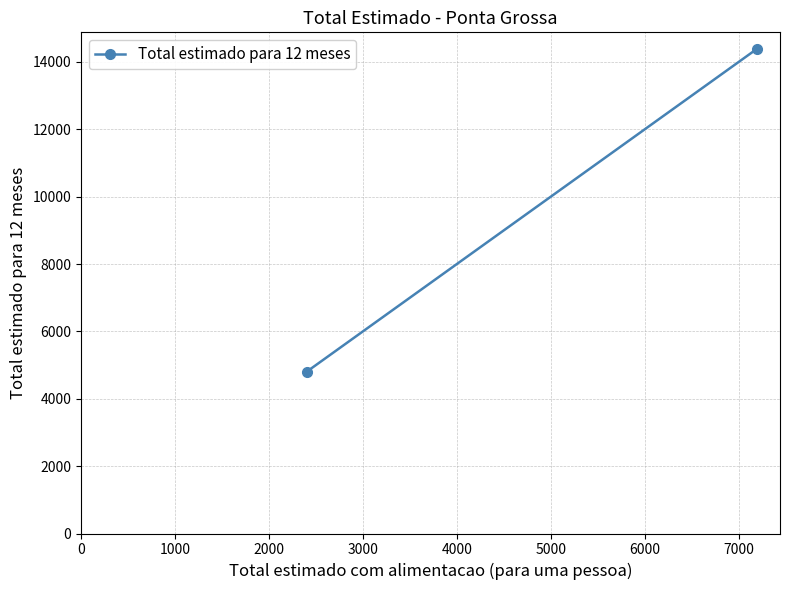

Between 1000 and 0, which is larger?

1000